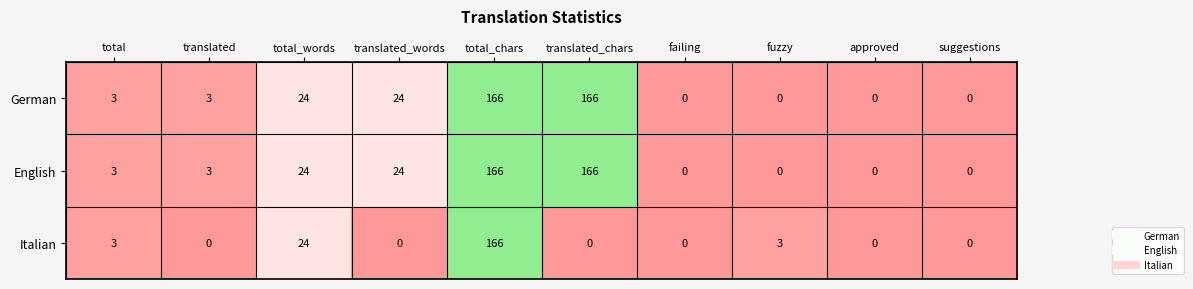

At which category is the sum across all series the highest?

total_chars